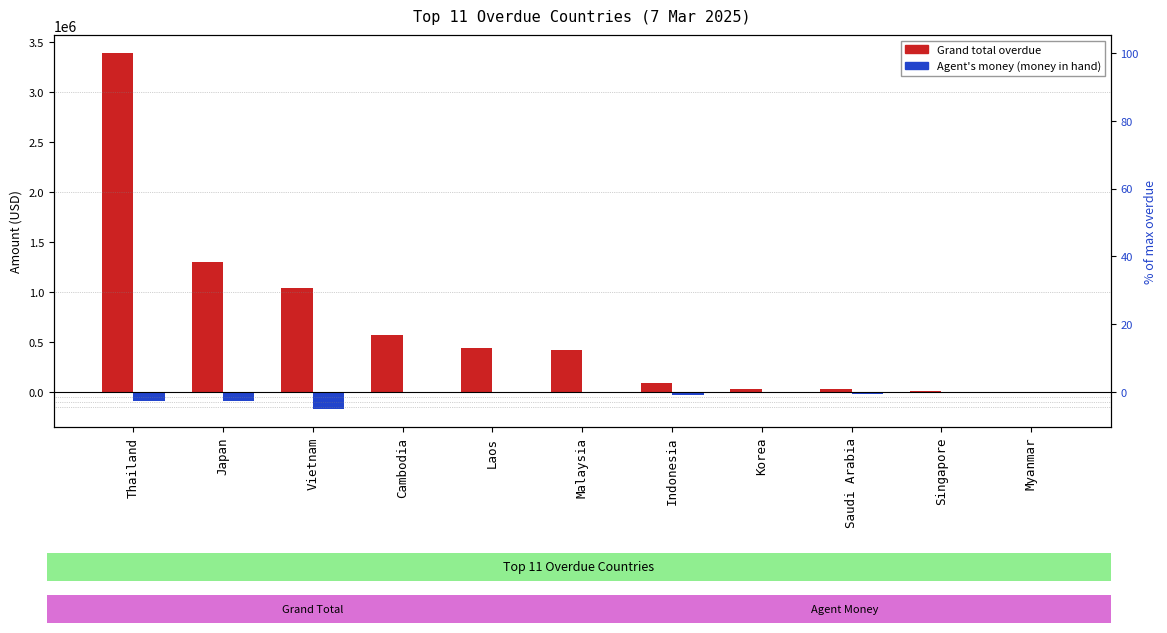

What is the sum of the Agent's money (money in hand) values at Myanmar and Indonesia?

-28493.1